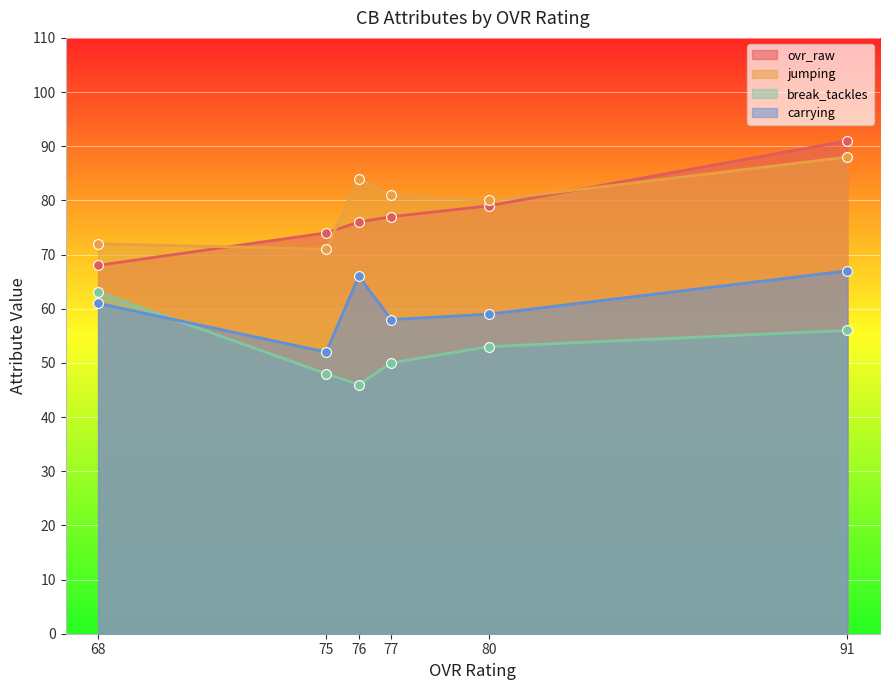

Which series has the widest spread of Y values?

ovr_raw